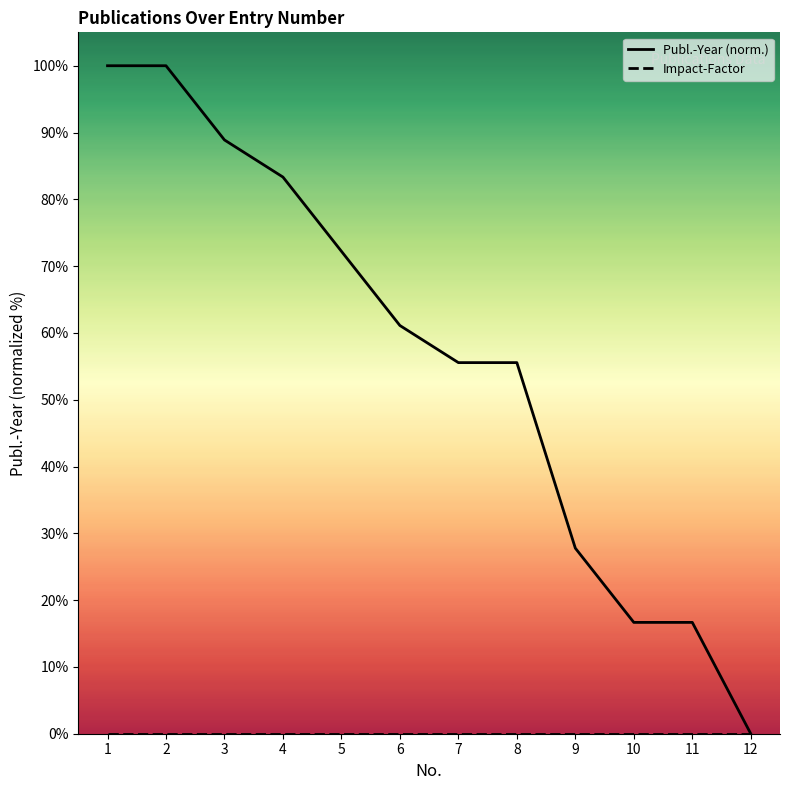

What are all the series names shown in the legend?

Publ.-Year, Impact-Factor